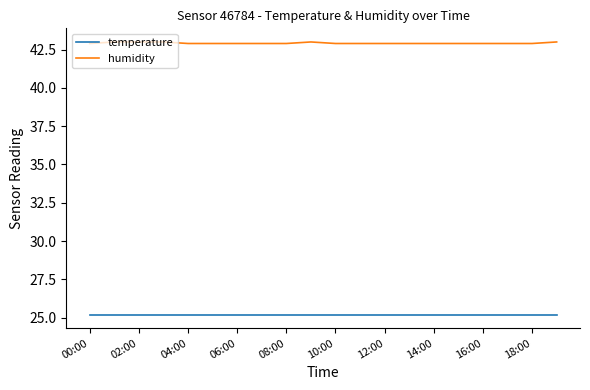

Which series has the largest total across all categories?

humidity